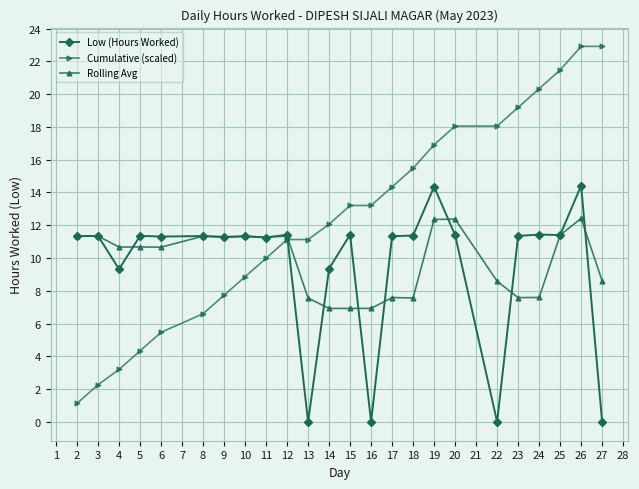

What is the value of the Low (Hours Worked) point at the 21st from the left?

11.4